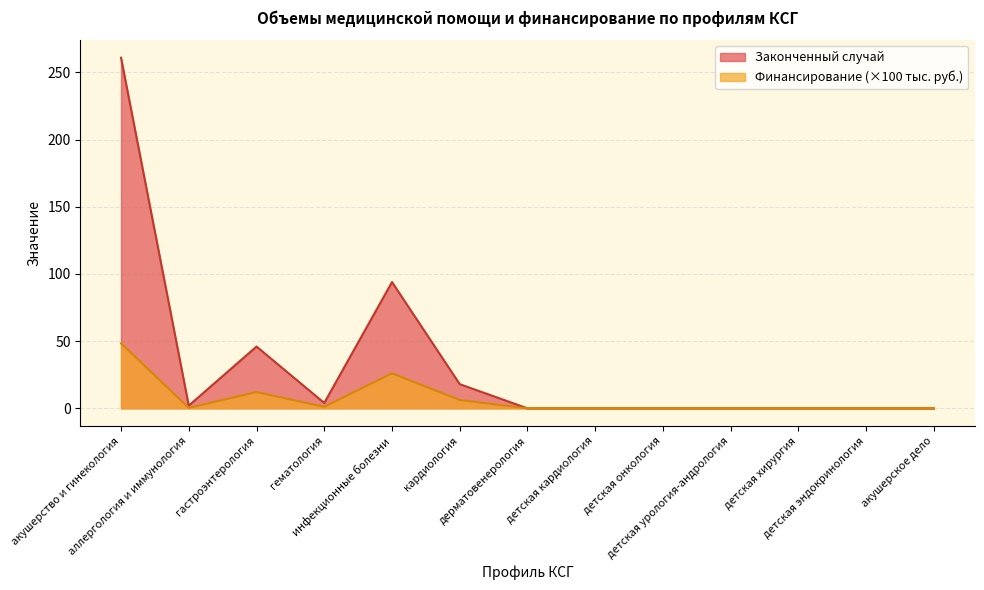

What position from the left is инфекционные болезни?

5